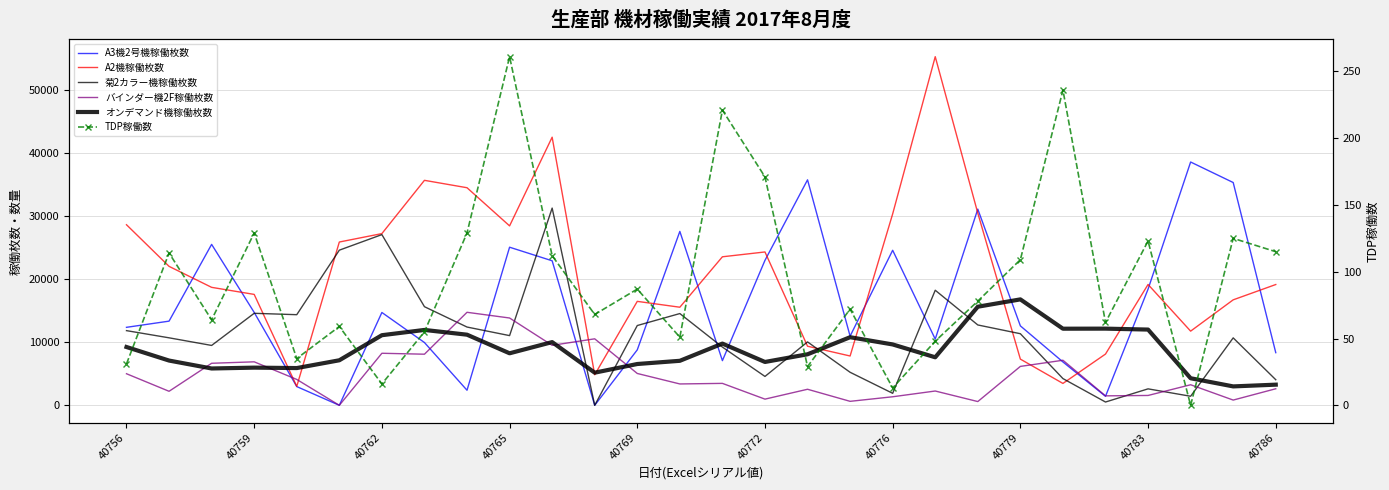

Count the number of data series in this chart.

6